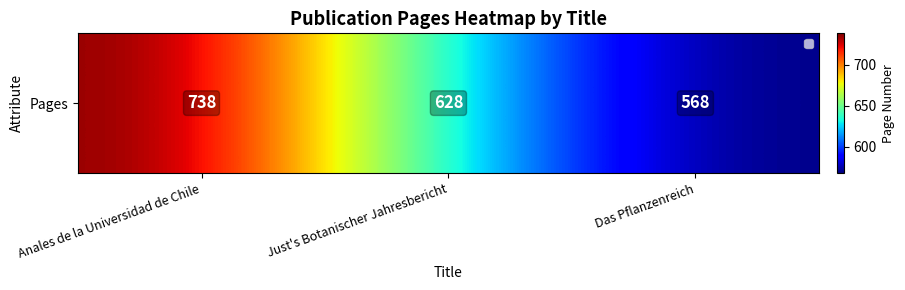

The chart shows a value of 568 at Das Pflanzenreich. True or false?

True